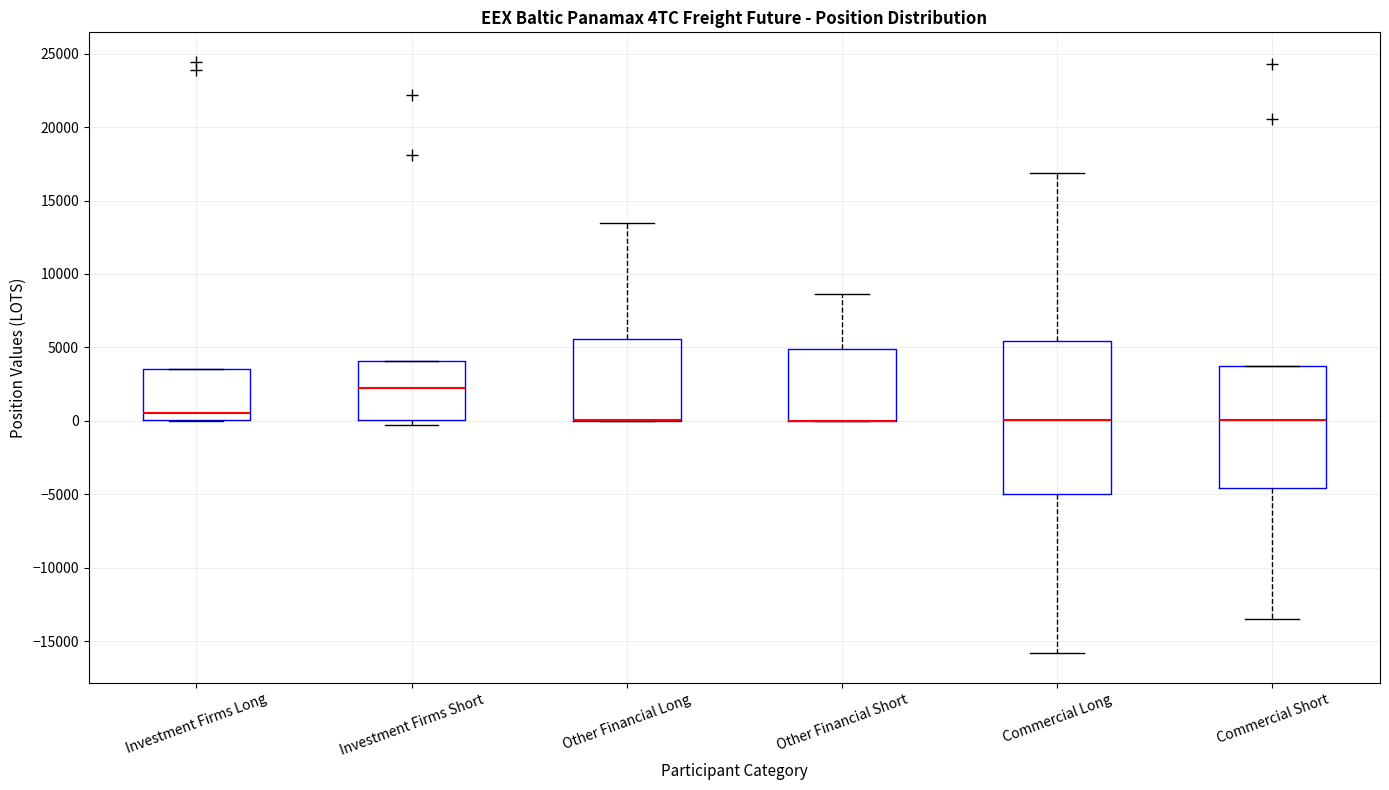

Reading left to right, transcribe this box plot: for each box, give where its median line is, the range the box spans, and where its two whiskers end, as read against the y-axis. The values are not printed on the chart, so give them approximately, as read against the axis.

Investment Firms Long: median 500, box 0 to 3500, whiskers 0 to 3500
Investment Firms Short: median 2500, box 0 to 4000, whiskers -500 to 4000
Other Financial Long: median 0 (drawn on the box's lower edge), box 0 to 5500, whiskers 0 to 13500
Other Financial Short: median 0 (drawn on the box's lower edge), box 0 to 5000, whiskers 0 to 8500
Commercial Long: median 0, box -5000 to 5500, whiskers -16000 to 17000
Commercial Short: median 0, box -4500 to 3500, whiskers -13500 to 3500